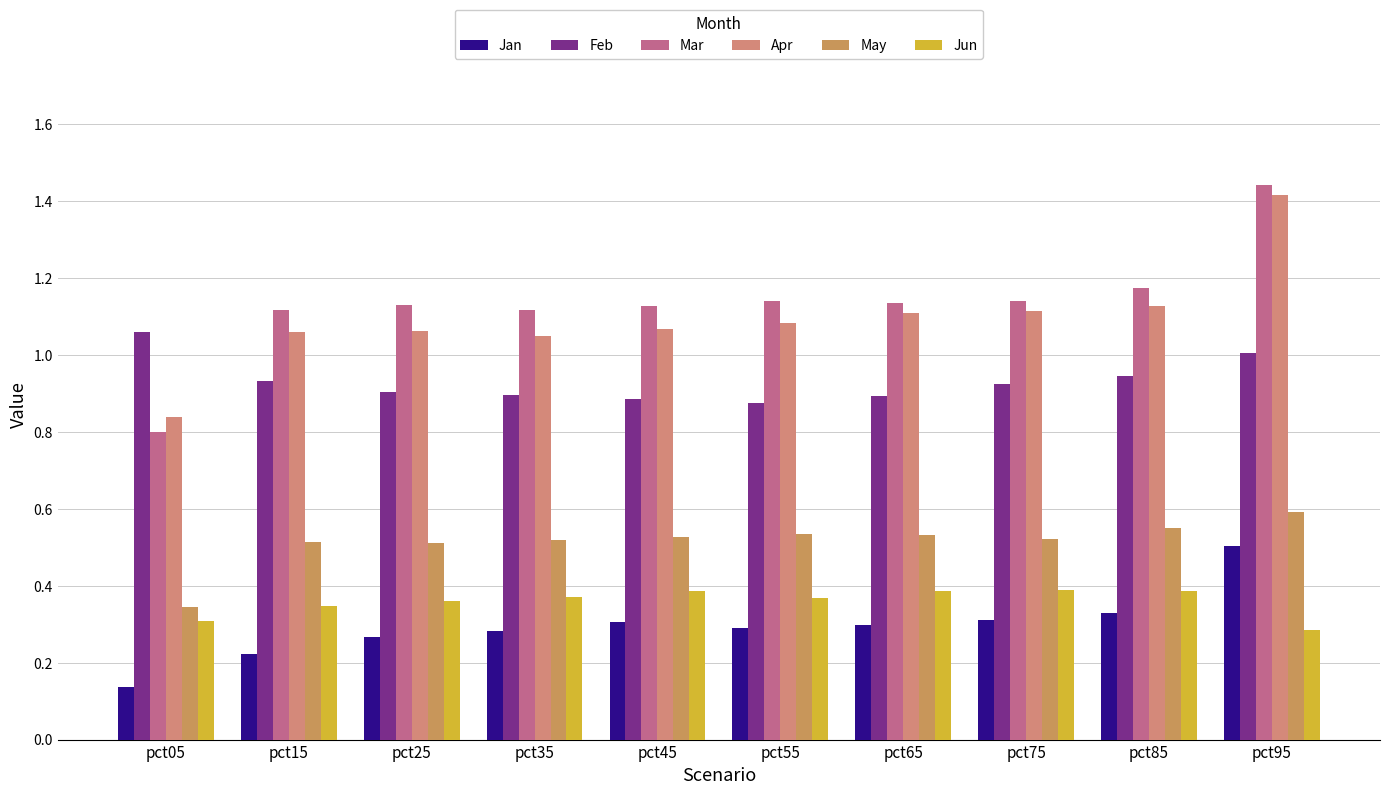

Is it true that Jun equals 0.1 at pct05?

False